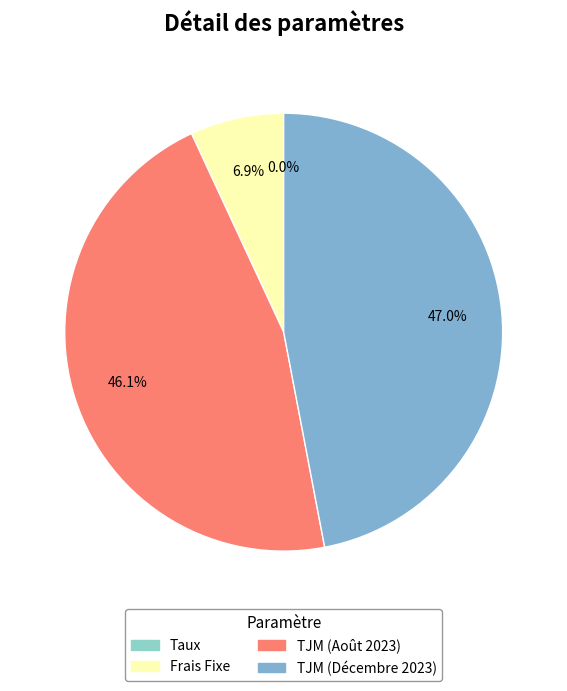

How many slices are in this pie chart?

4